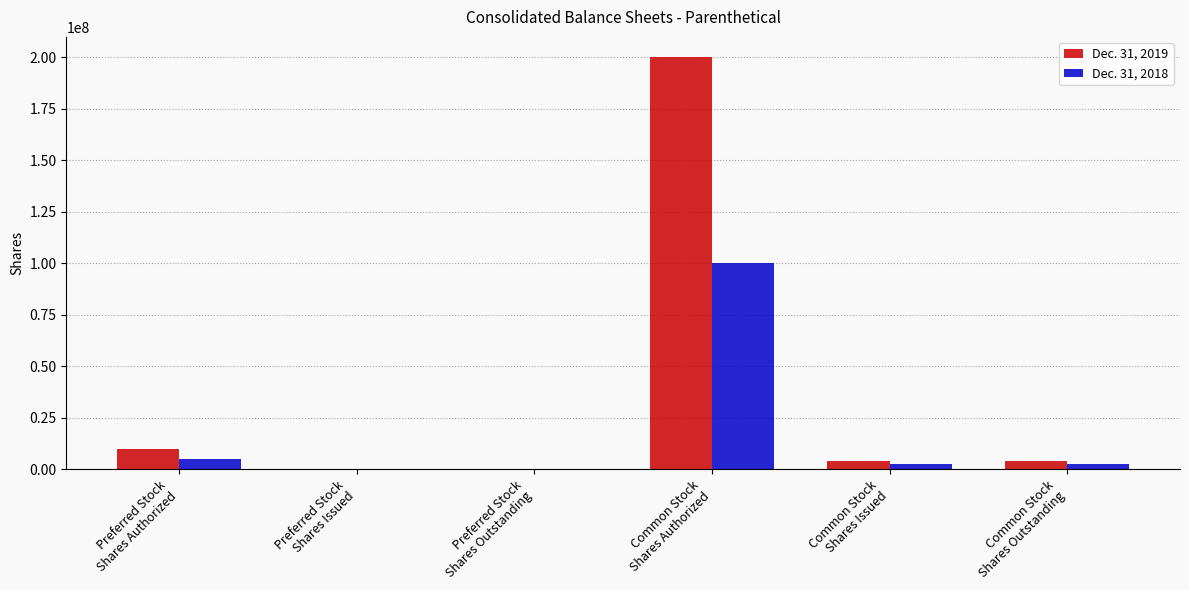

Which series has the largest total across all categories?

Dec. 31, 2019